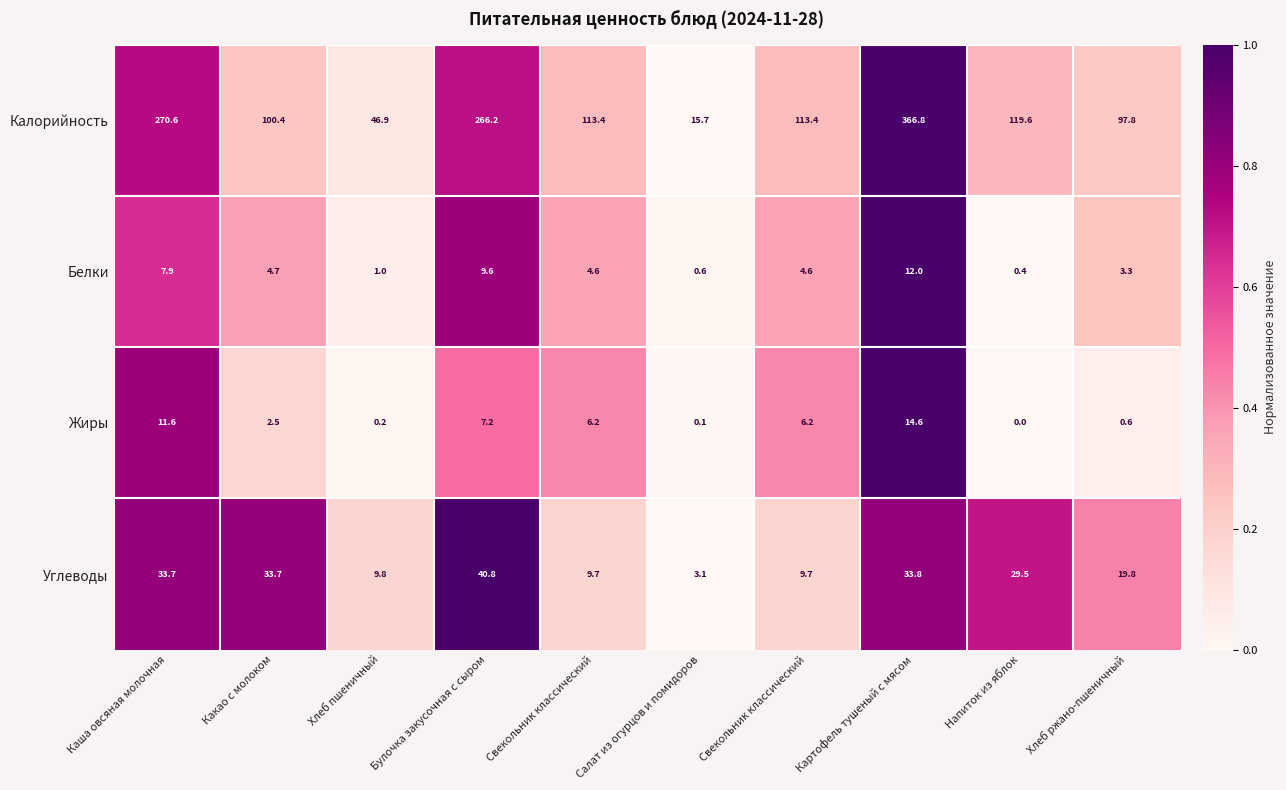

What is the total value across all series at Хлеб пшеничный?

57.9